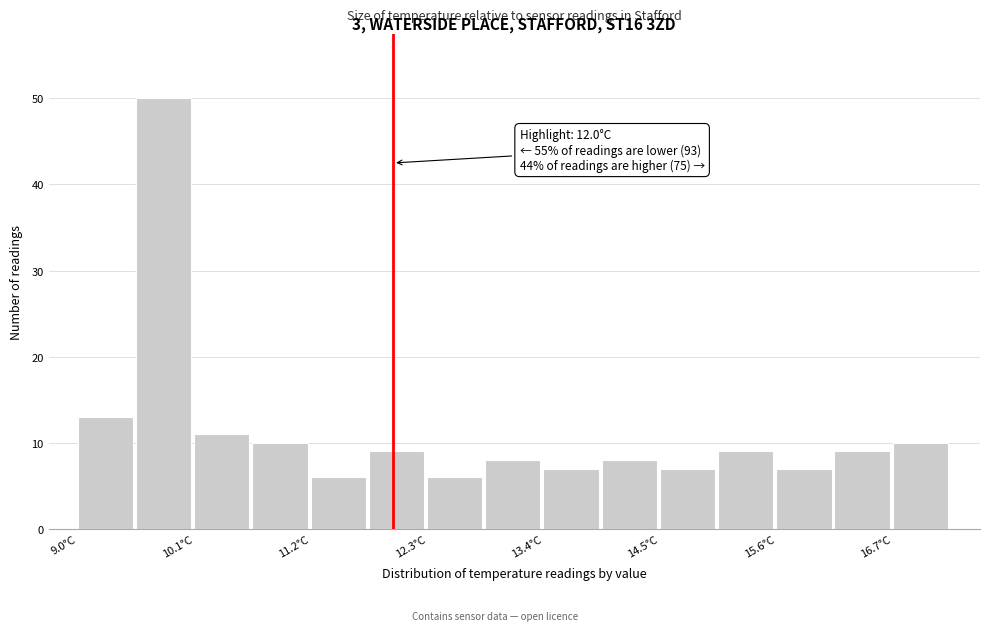

Read against the x-axis, roughly where is the centre of the tallest bar?

9.8